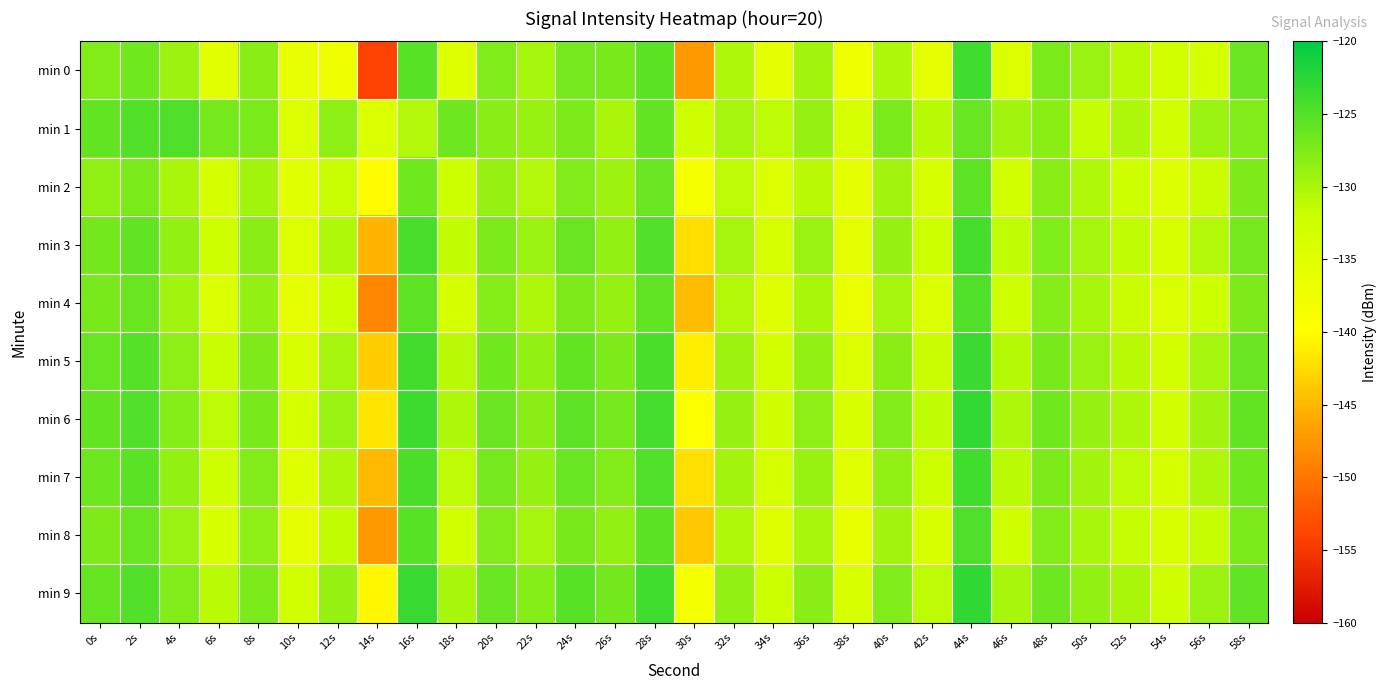

What is the difference between the highest and lowest values at 20s?

2.8